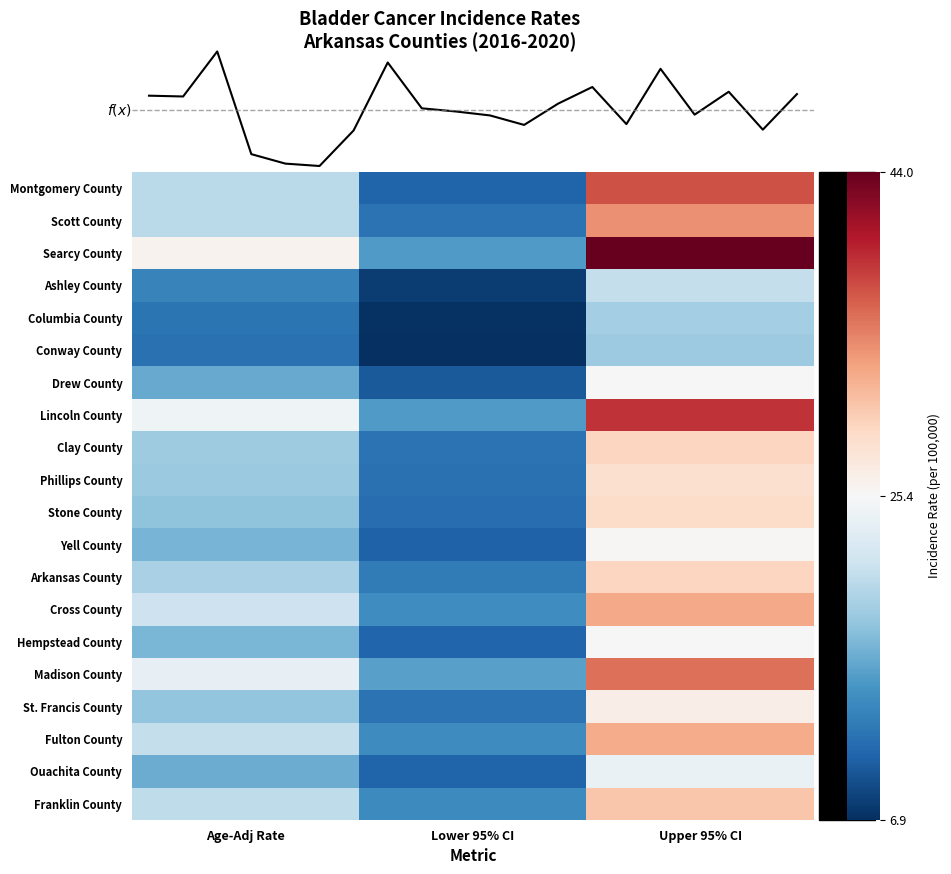

At which category does the chart reach its minimum across all series?

Lower 95% CI